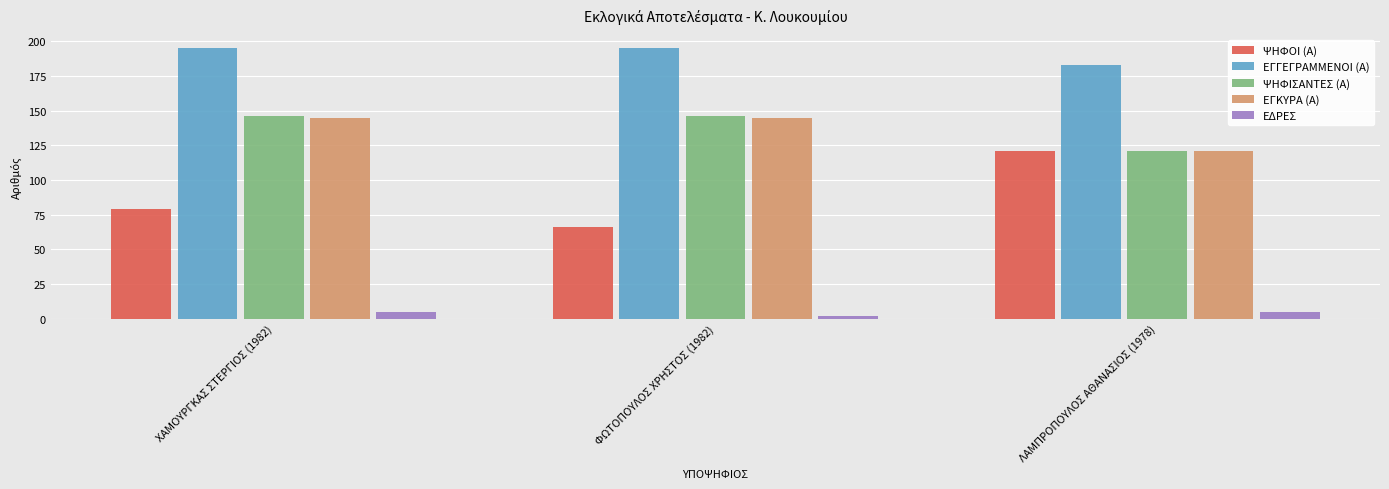

Between ΧΑΜΟΥΡΓΚΑΣ ΣΤΕΡΓΙΟΣ (1982) and ΛΑΜΠΡΟΠΟΥΛΟΣ ΑΘΑΝΑΣΙΟΣ (1978), which series saw the biggest shift?

ΨΗΦΟΙ (Α)